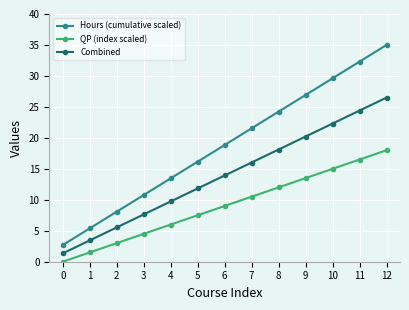

True or false: Hours (cumulative scaled) and Combined cross at least once.

False